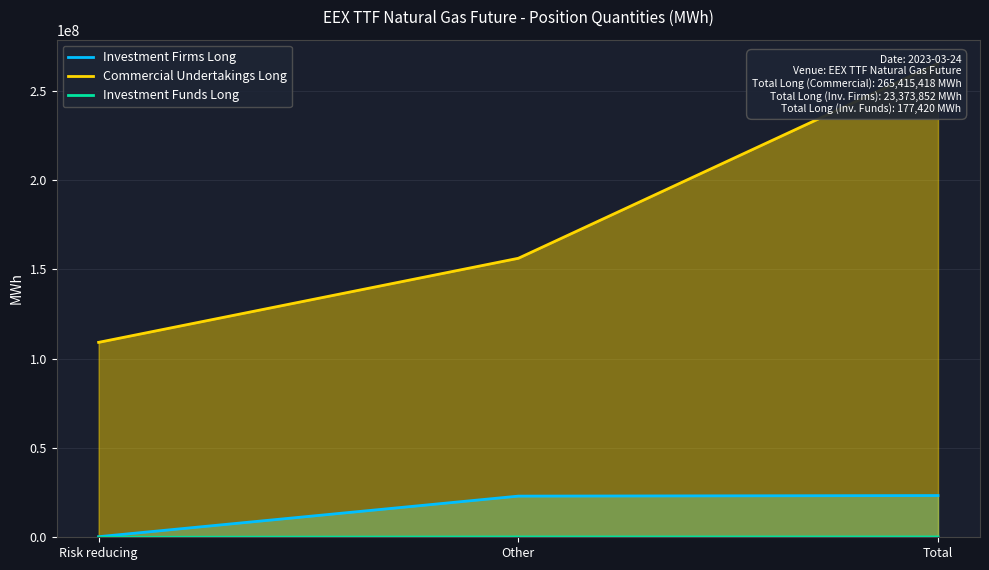

What is the value of the Investment Firms Long point at the 1st from the left?

324143